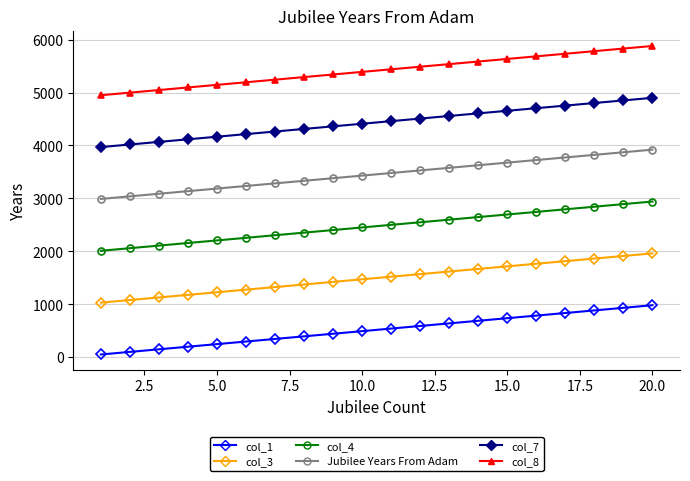

True or false: col_7 and col_4 intersect in this chart.

False